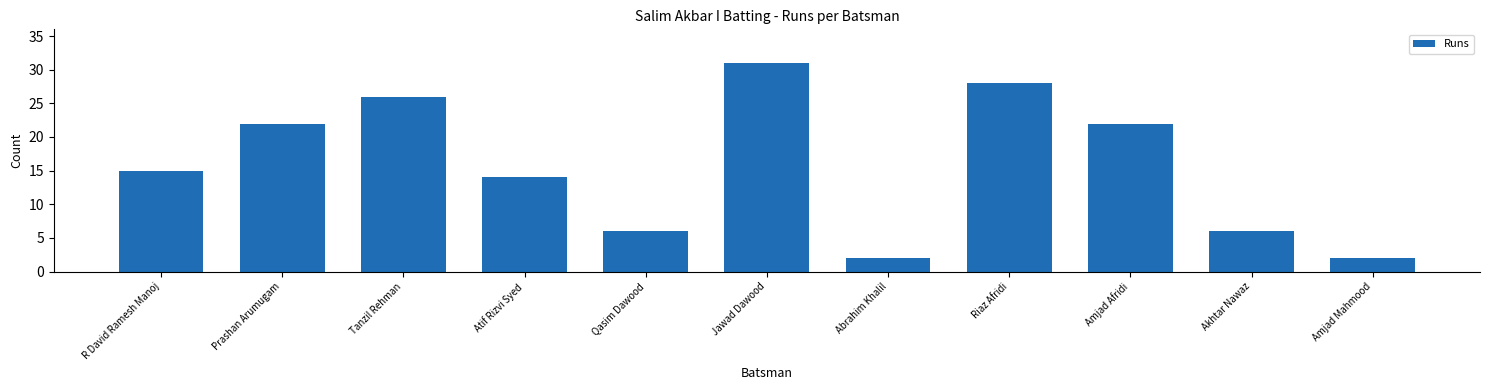

Reading right to left, transcribe all the data shown in this chart.

Amjad Mahmood=2	Akhtar Nawaz=6	Amjad Afridi=22	Riaz Afridi=28	Abrahim Khalil=2	Jawad Dawood=31	Qasim Dawood=6	Atif Rizvi Syed=14	Tanzil Rehman=26	Prashan Arumugam=22	R David Ramesh Manoj=15